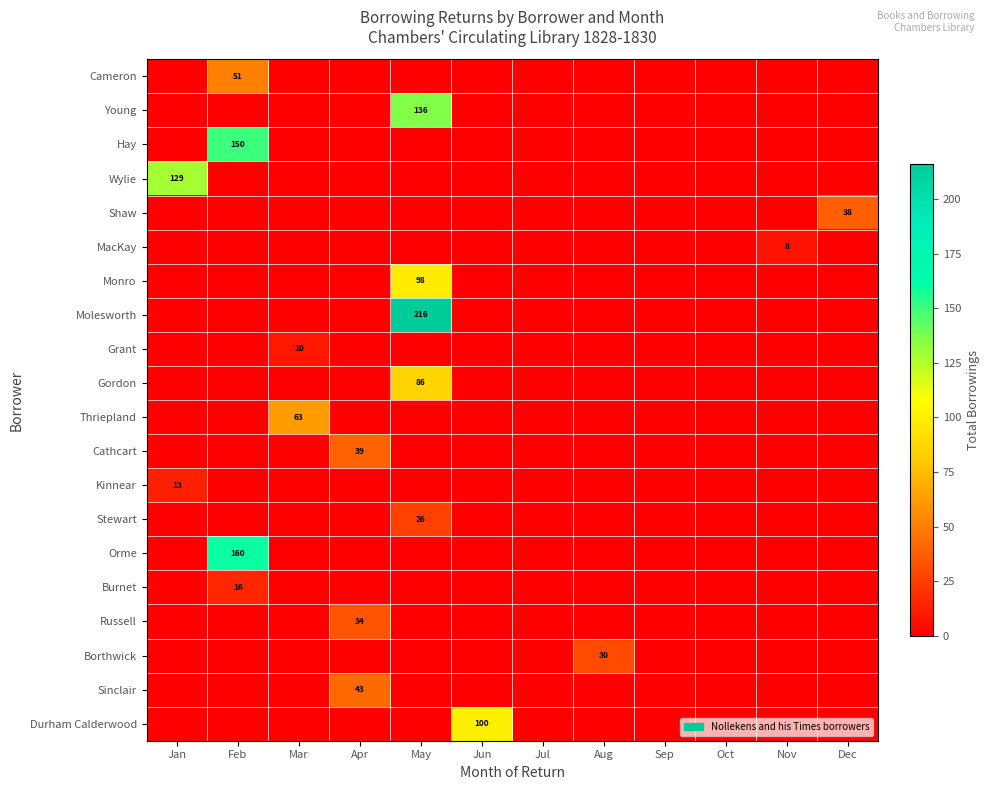

Is it true that Orme equals 52 at Feb?

False